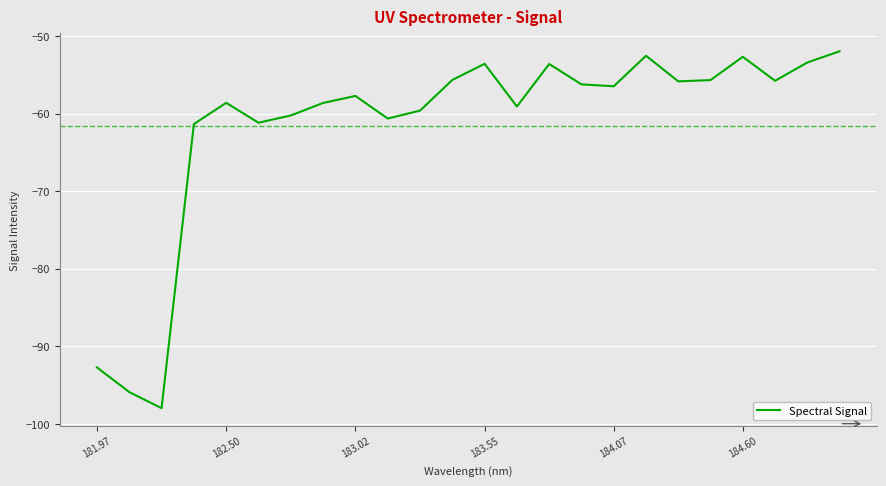

What is the difference between the maximum and minimum values?

46.0